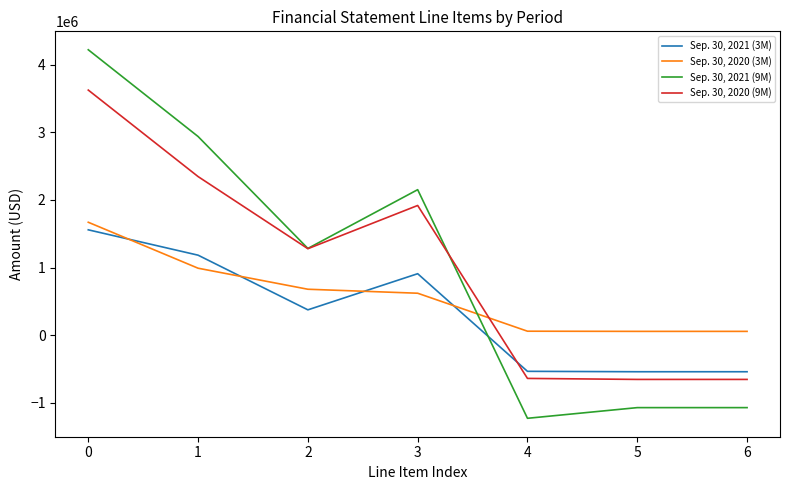

True or false: Sep. 30, 2021 (9M) and Sep. 30, 2020 (3M) intersect in this chart.

True